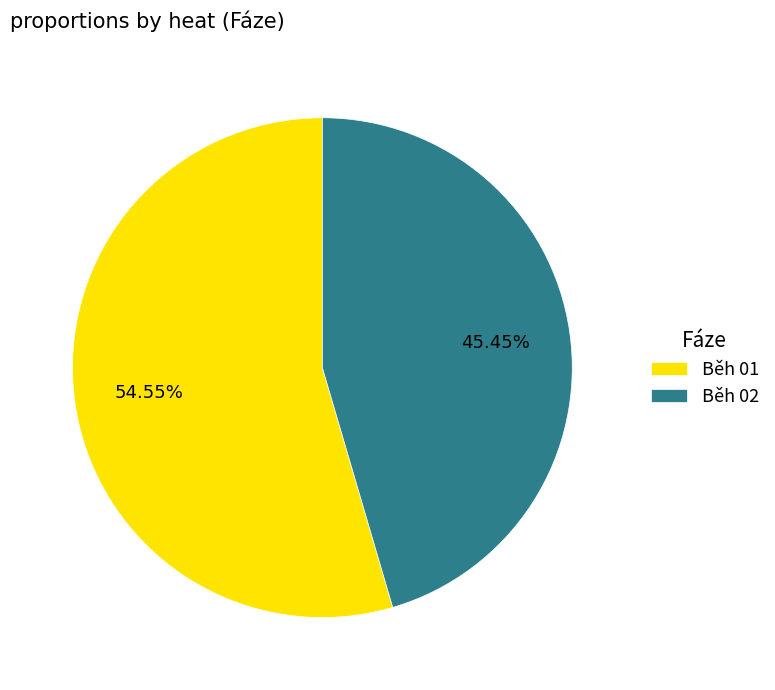

What is the majority slice?

Běh 01